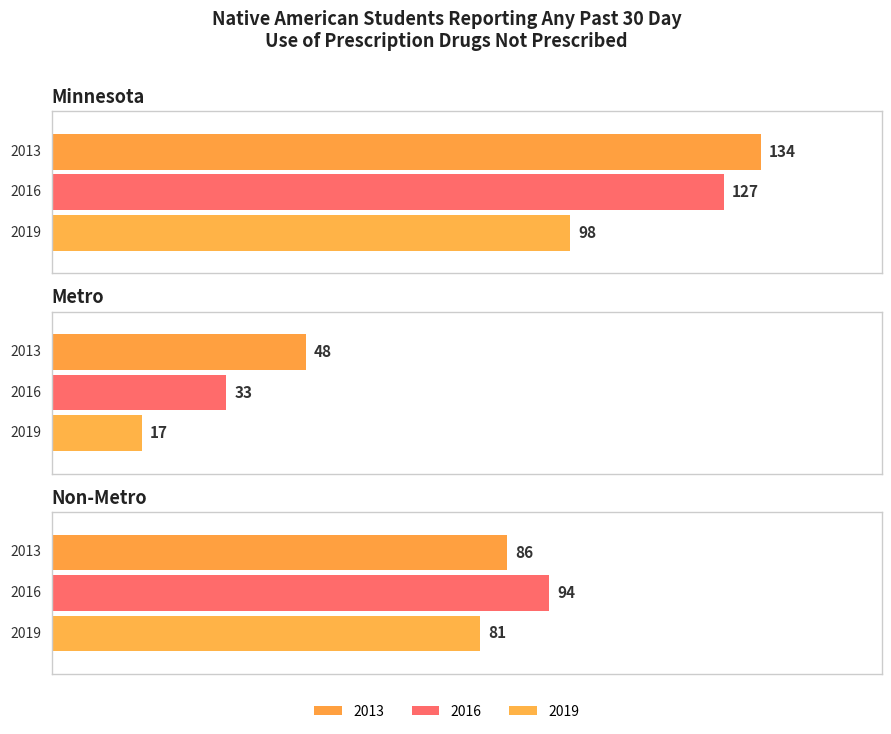

Rank the categories by 2016 value from highest to lowest.

Minnesota, Non-Metro, Metro